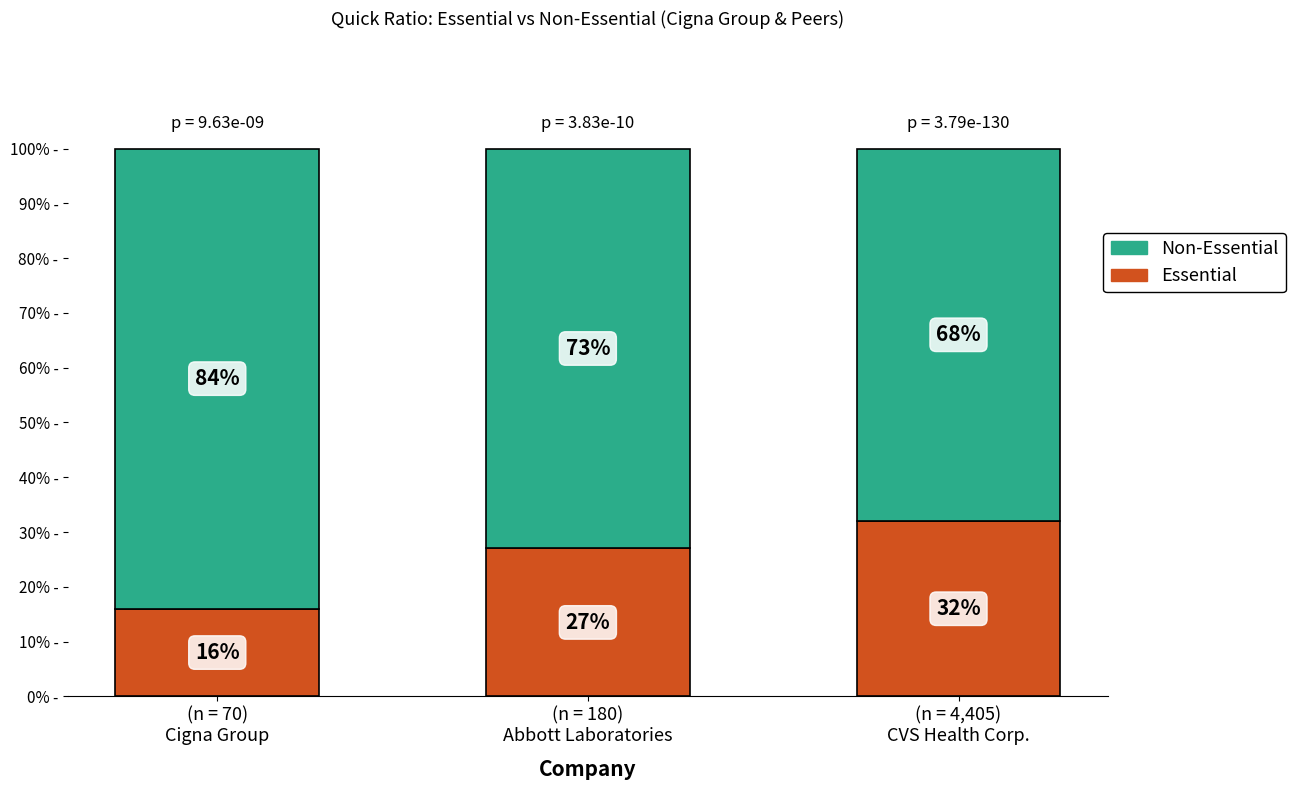

How many Essential values are between 16 and 32?

3